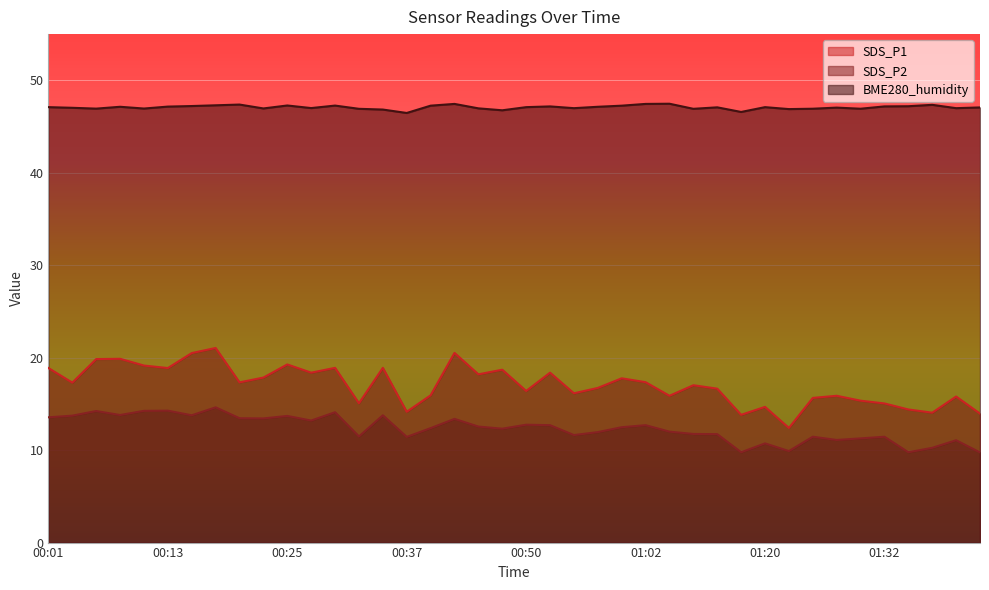

At which category is the sum across all series the highest?

00:18